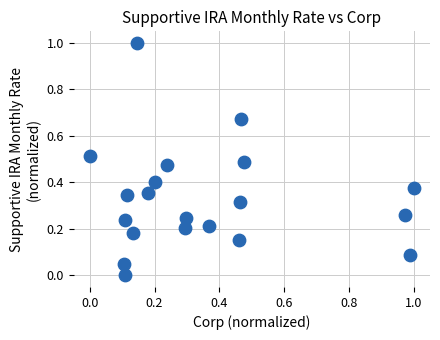

What is the range of X values (max minus min)?

1.0